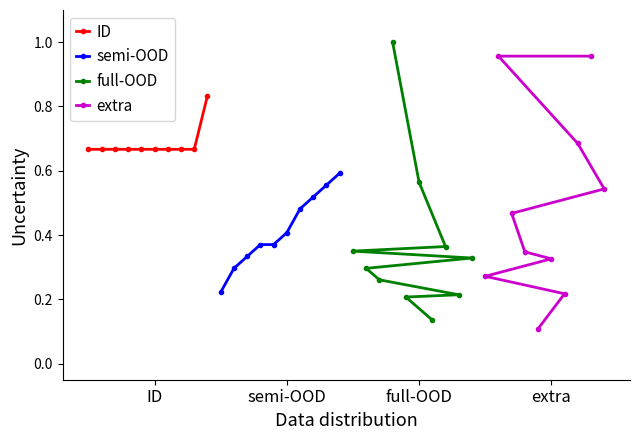

True or false: ID has more than 1 points higher than both neighbors.

False